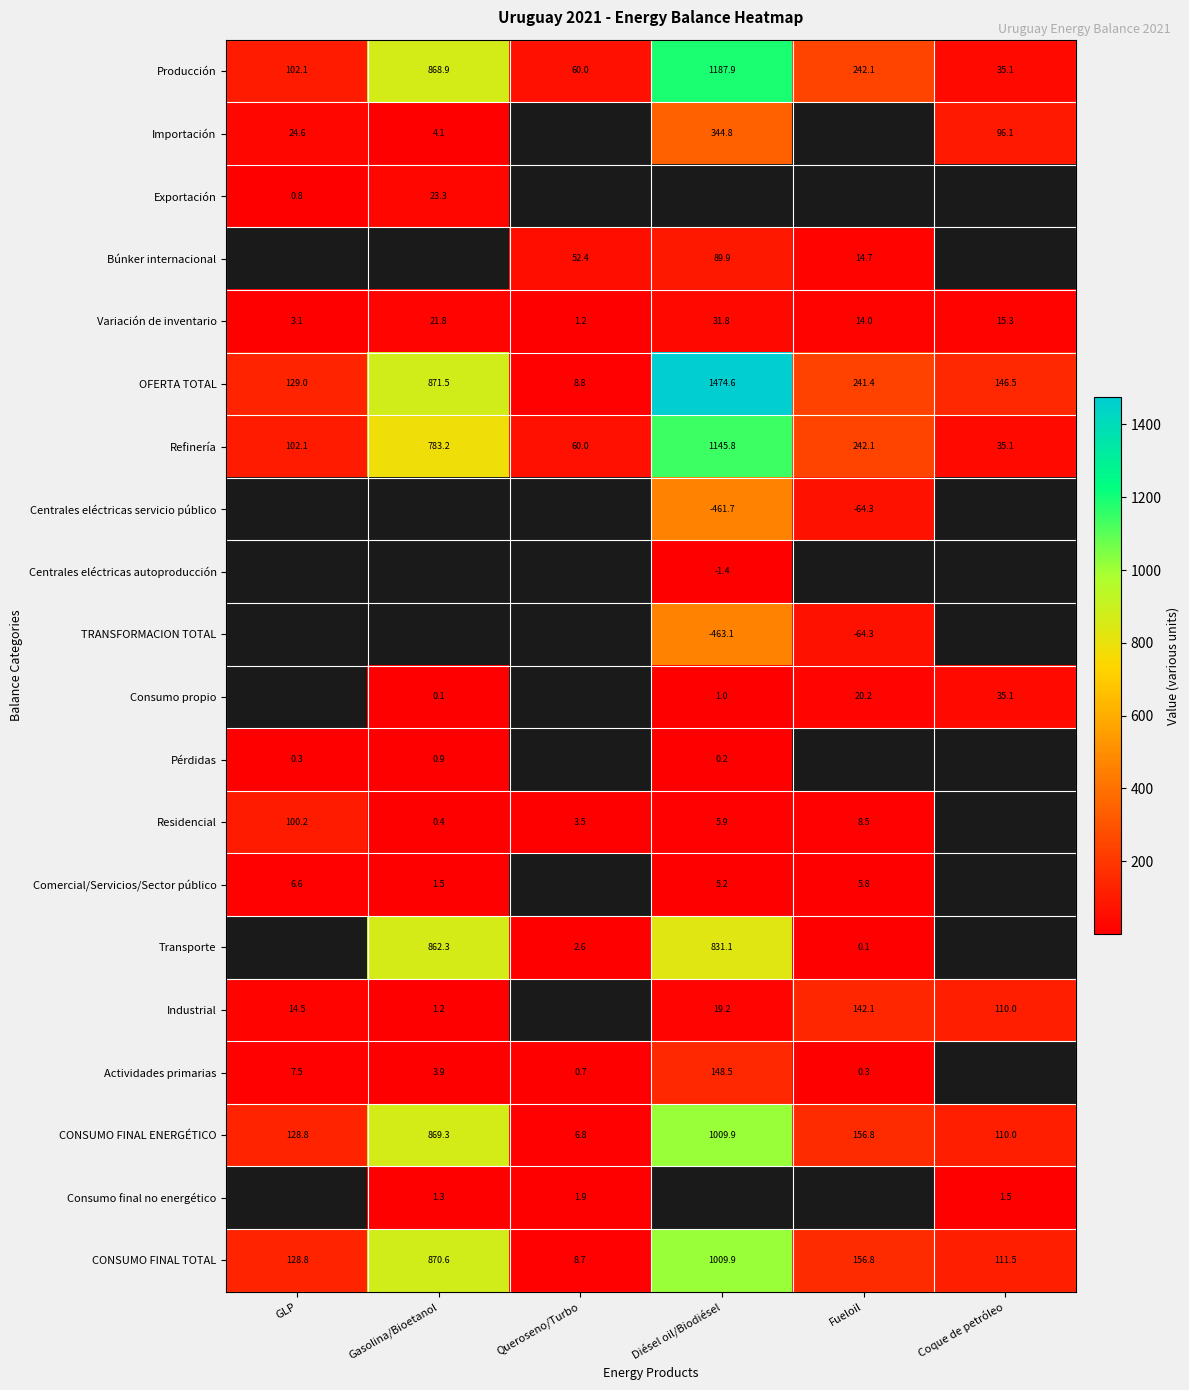

What is the highest value of the CONSUMO FINAL TOTAL series?

1009.9